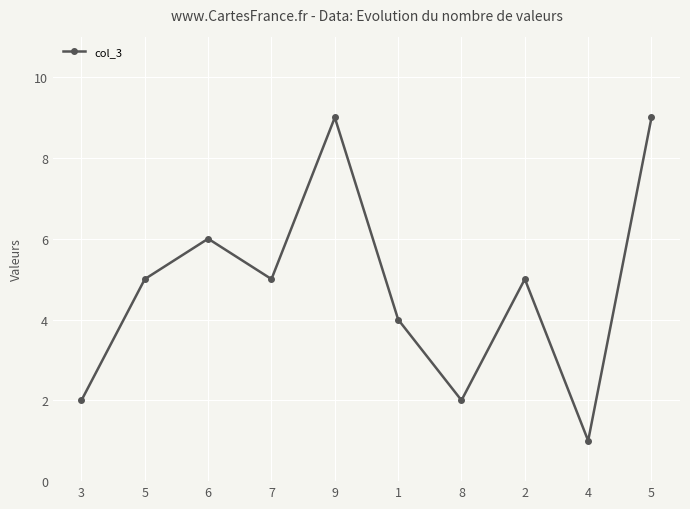

Count the number of categories in the chart.

10